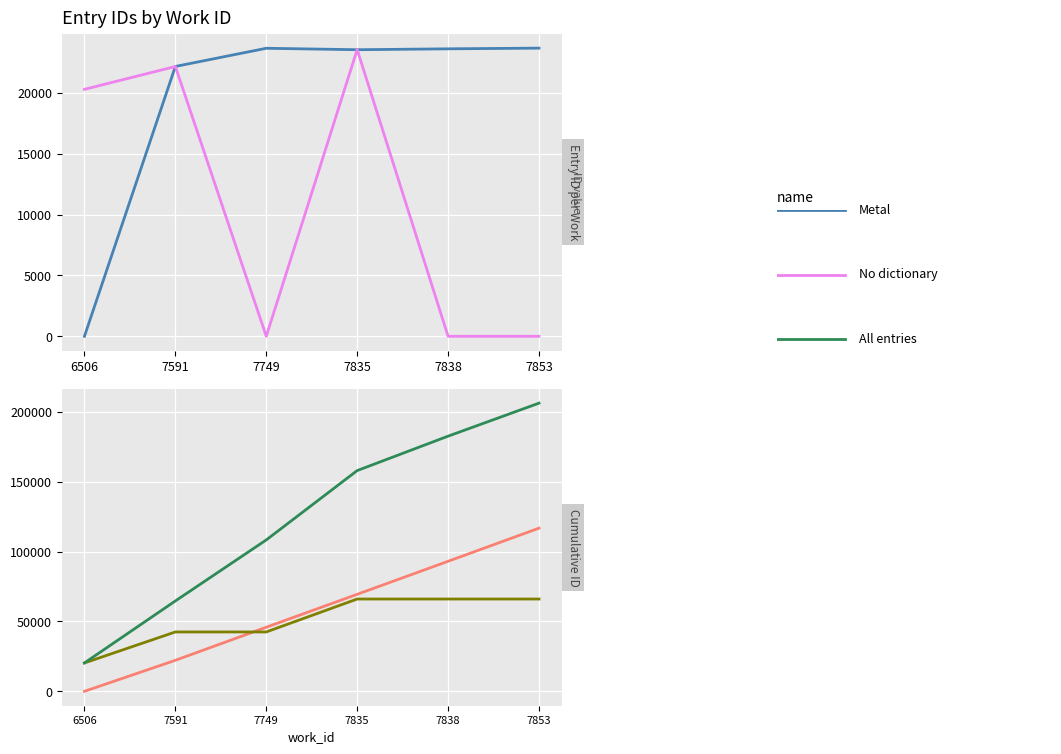

What is the difference between the All entries values at 7749 and 7838?

74277